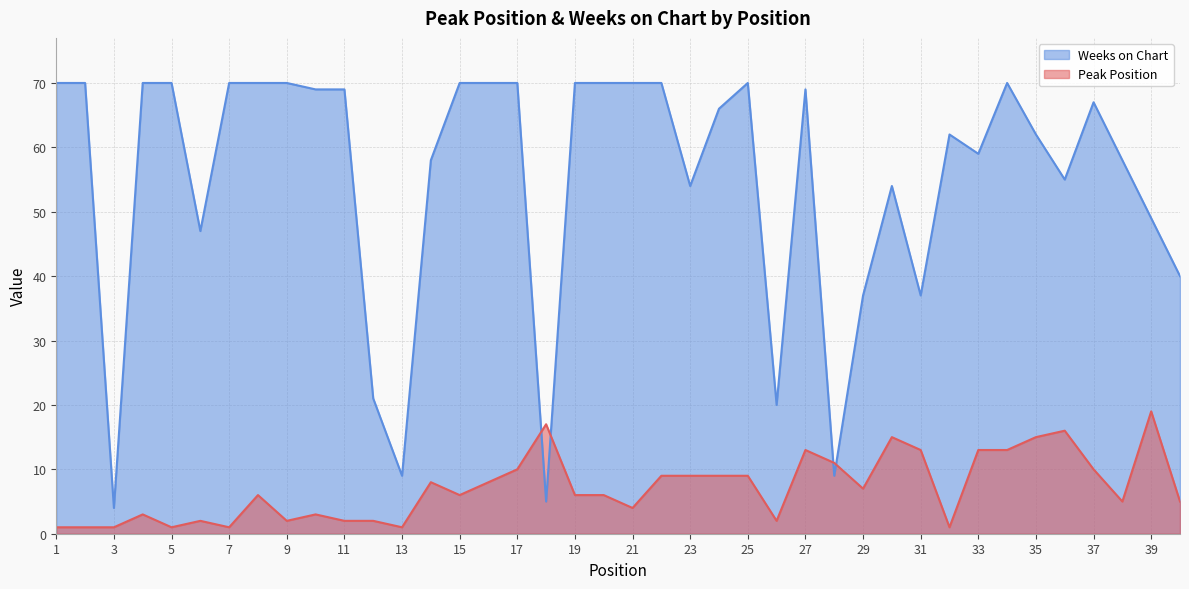

Reading right to left, list all the values displayed in this chart.

Peak Position: 40=5	39=19	38=5	37=10	36=16	35=15	34=13	33=13	32=1	31=13	30=15	29=7	28=11	27=13	26=2	25=9	24=9	23=9	22=9	21=4	20=6	19=6	18=17	17=10	16=8	15=6	14=8	13=1	12=2	11=2	10=3	9=2	8=6	7=1	6=2	5=1	4=3	3=1	2=1	1=1
Weeks on Chart: 40=40	39=49	38=58	37=67	36=55	35=62	34=70	33=59	32=62	31=37	30=54	29=37	28=9	27=69	26=20	25=70	24=66	23=54	22=70	21=70	20=70	19=70	18=5	17=70	16=70	15=70	14=58	13=9	12=21	11=69	10=69	9=70	8=70	7=70	6=47	5=70	4=70	3=4	2=70	1=70